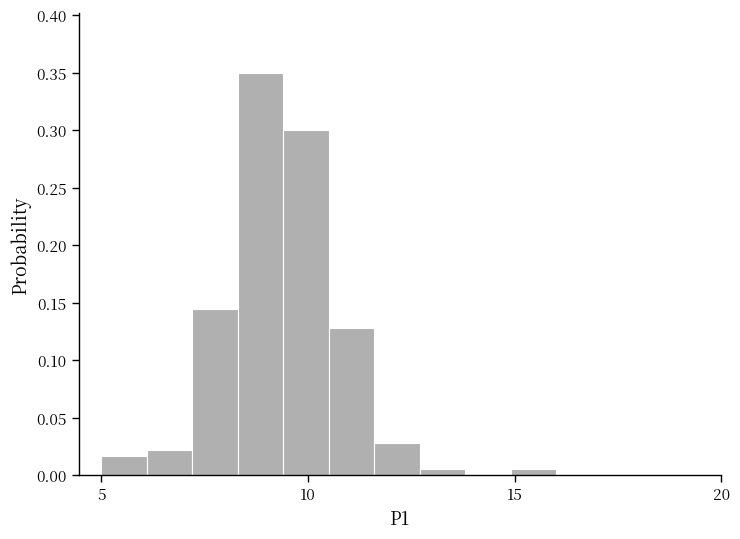

Around what value on the x-axis is the tallest bar? Give the approximate position of its centre, as read against the axis.

9.0